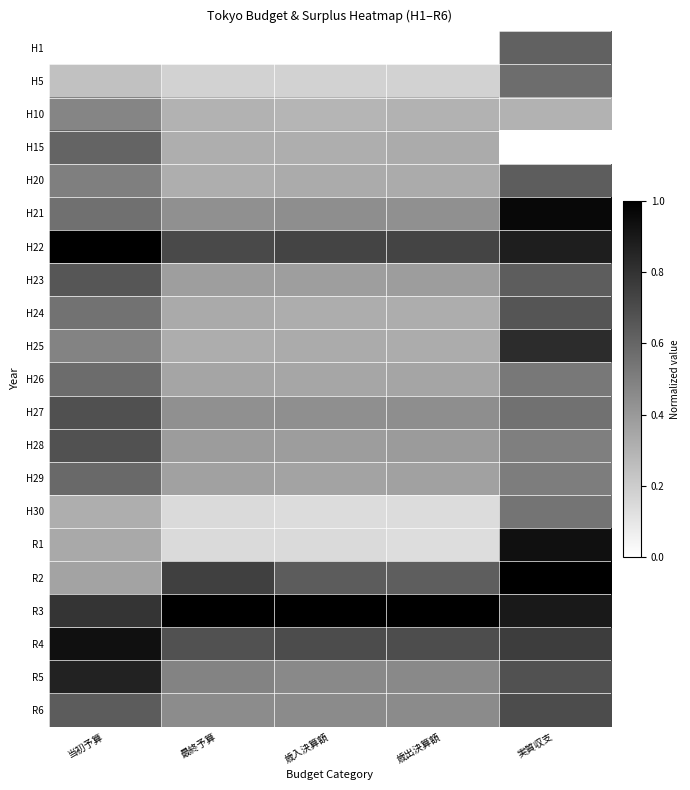

At how many categories does at least one series exceed 0?

5